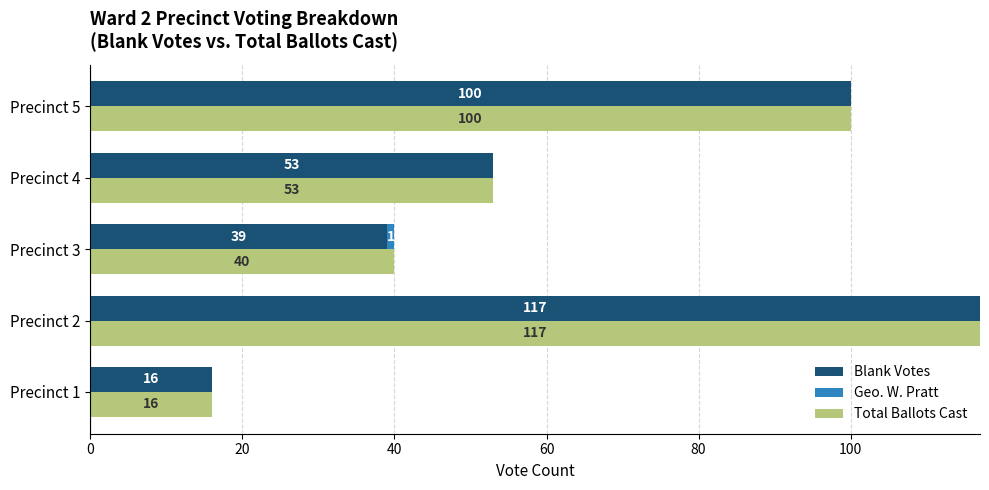

How many groups of bars are there?

5